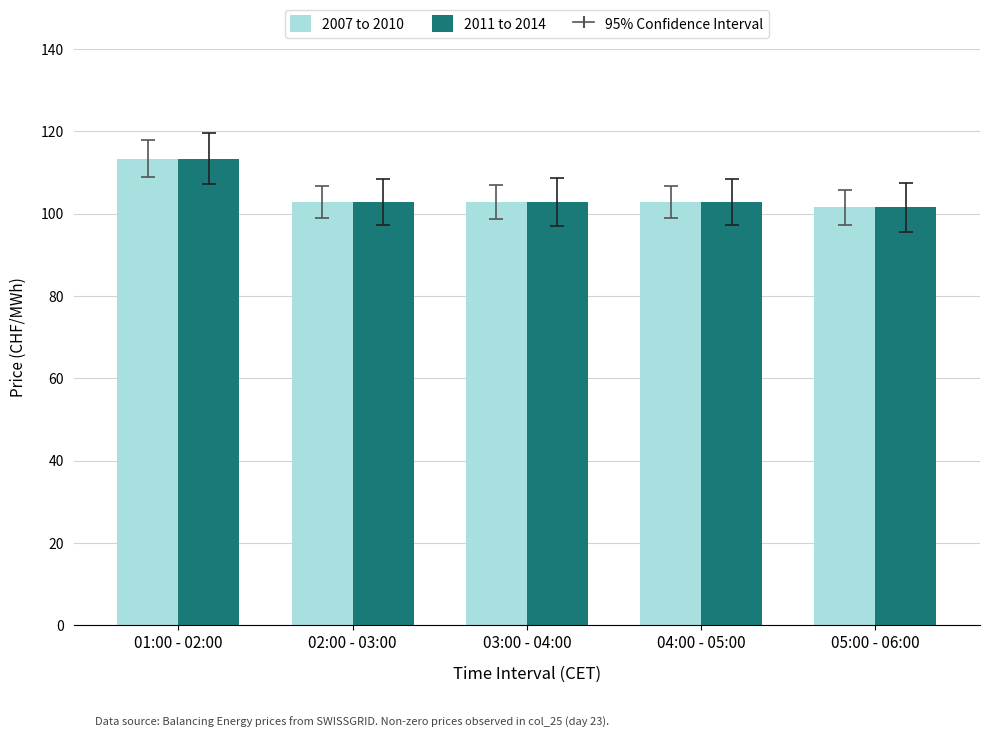

Where is 2007 to 2010 nearest to the value 107?

03:00 - 04:00